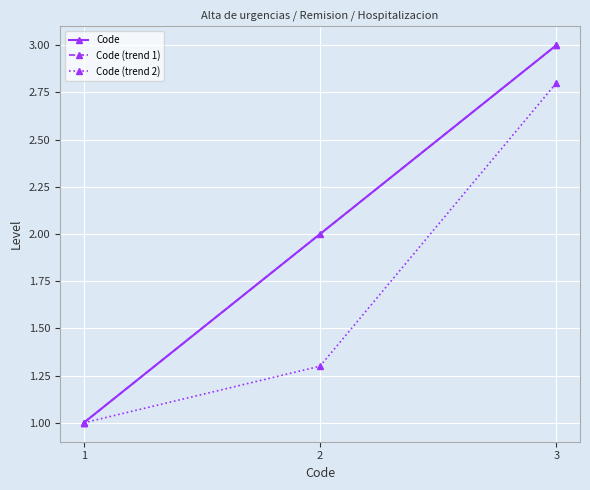

What is the value of the Code point at the 3rd from the left?

3.0